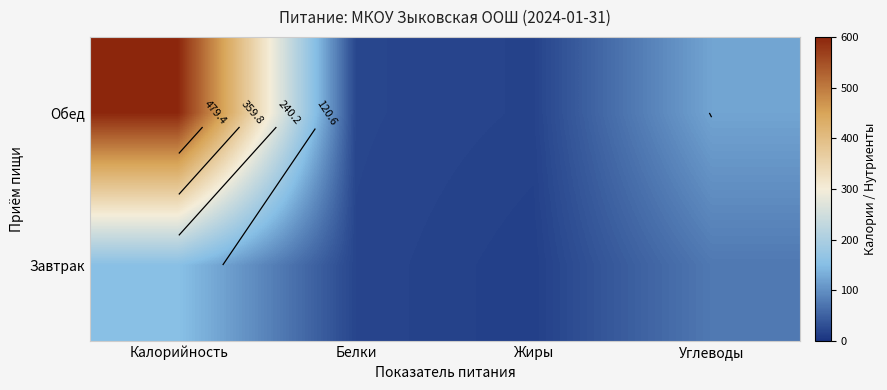

At Жиры, list the series in order from smallest to largest.

Завтрак, Обед